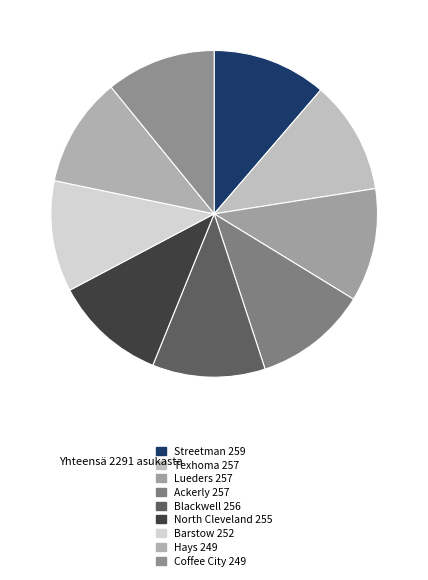

How many slices are in this pie chart?

9